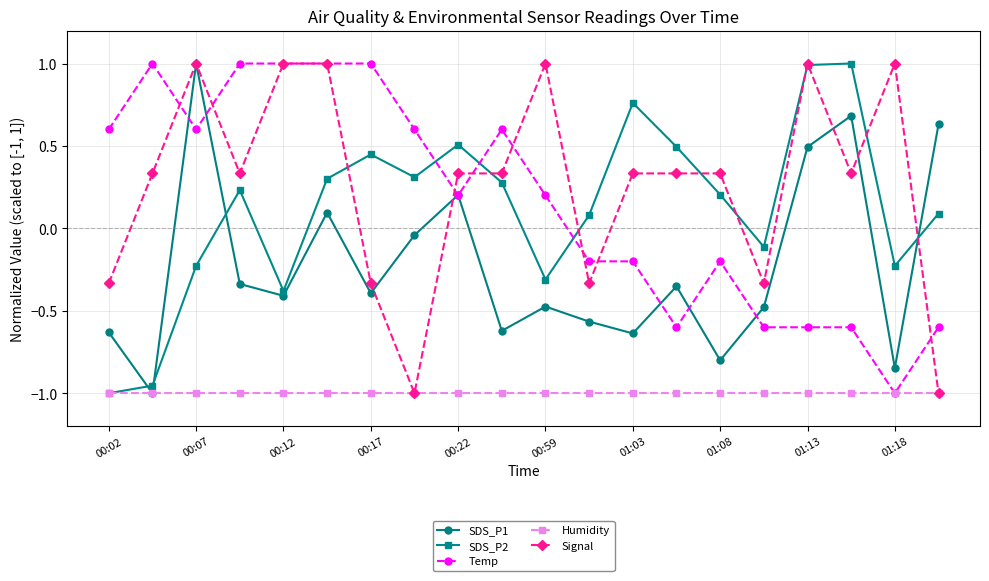

Which series has the largest total across all categories?

Signal